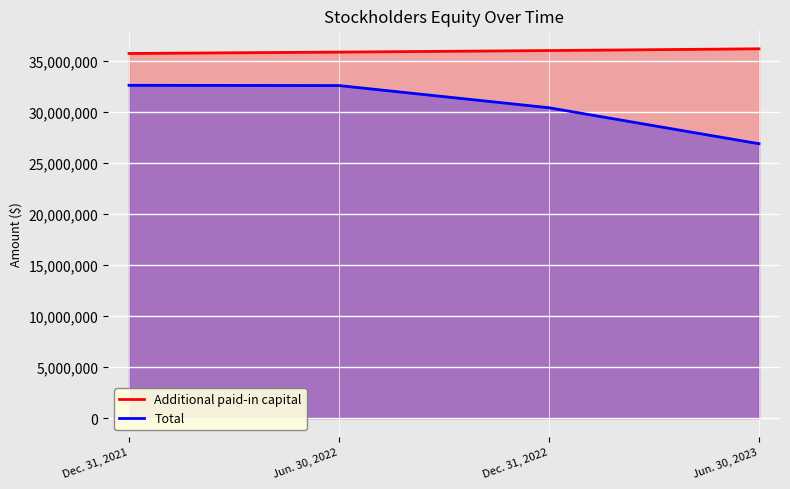

Reading left to right, list all the values displayed in this chart.

Additional paid-in capital: Dec. 31, 2021=35692388	Jun. 30, 2022=35827848	Dec. 31, 2022=35978364	Jun. 30, 2023=36150137
Total: Dec. 31, 2021=32576940	Jun. 30, 2022=32552478	Dec. 31, 2022=30380049	Jun. 30, 2023=26857055